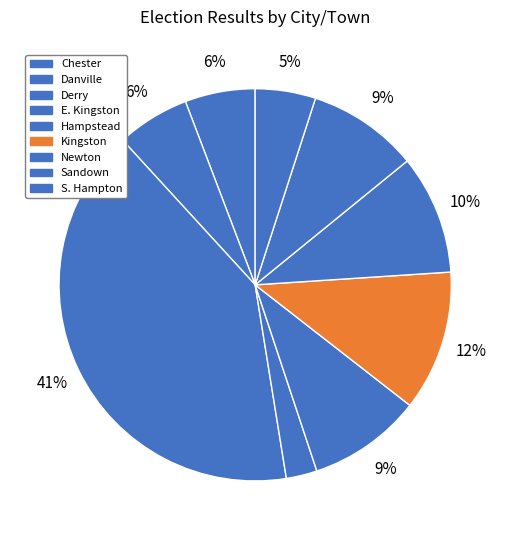

To the nearest percent, what portion does Sandown represent?

9%